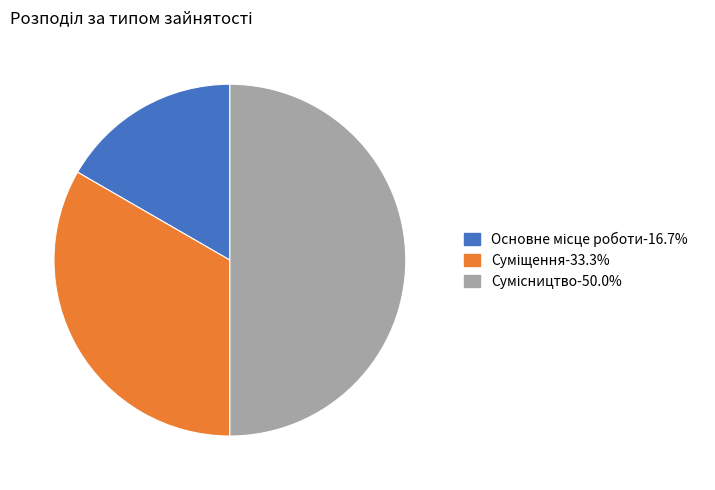

To the nearest percent, what portion does Сумісництво represent?

50%